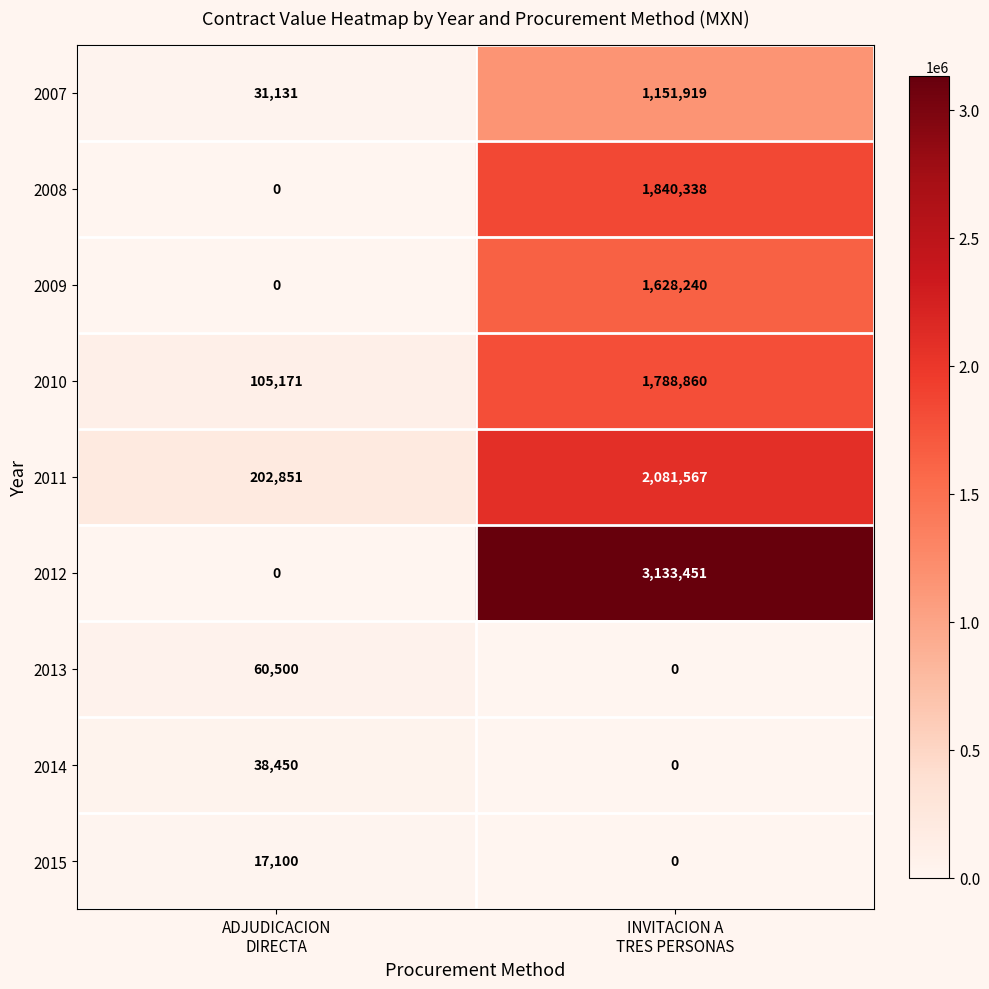

What is the maximum value shown in the chart?

3133451